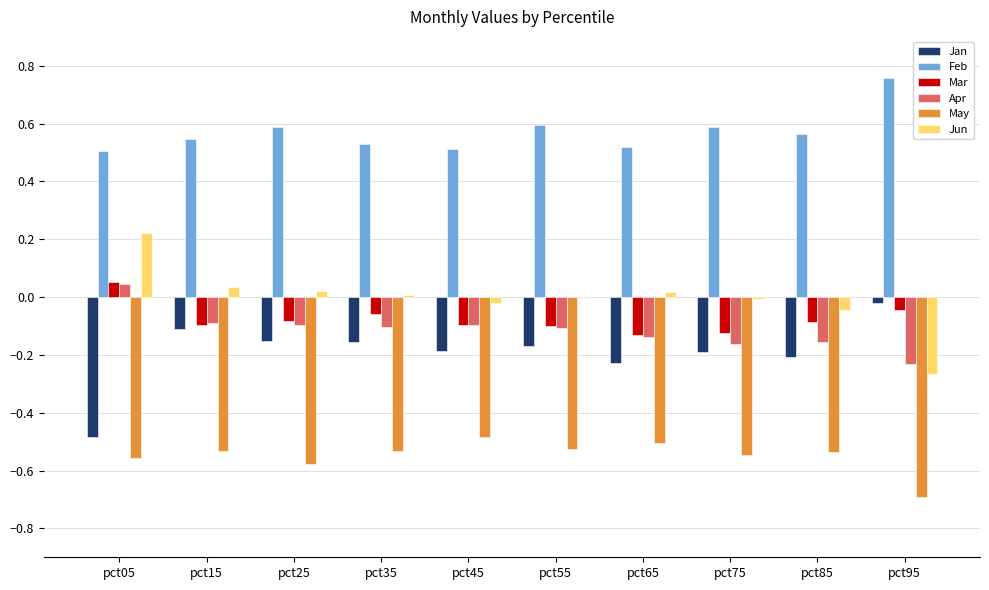

Count the number of data series in this chart.

6